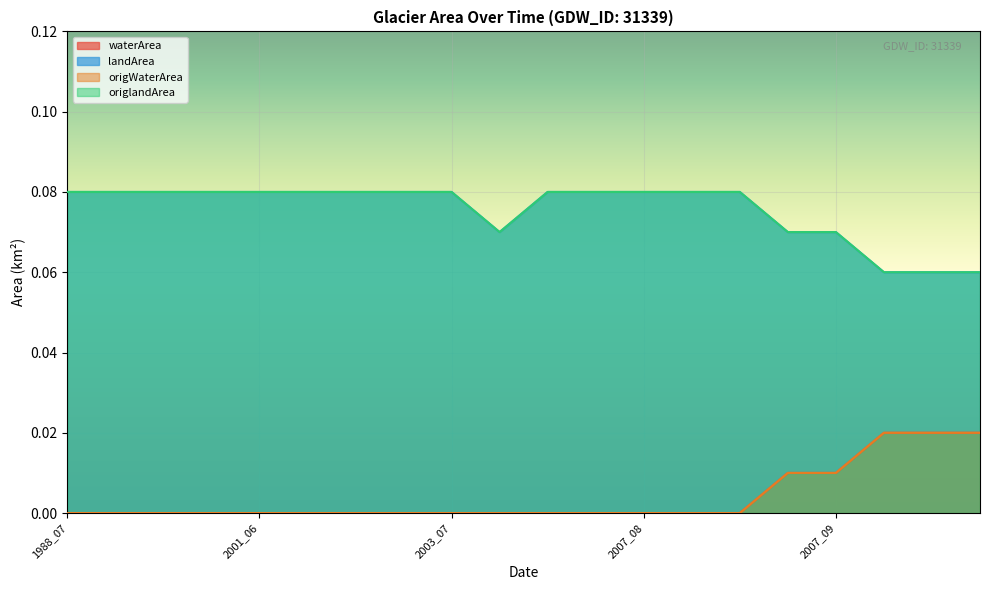

Rank the series by their maximum value, from lowest to highest.

waterArea, origWaterArea, landArea, origlandArea